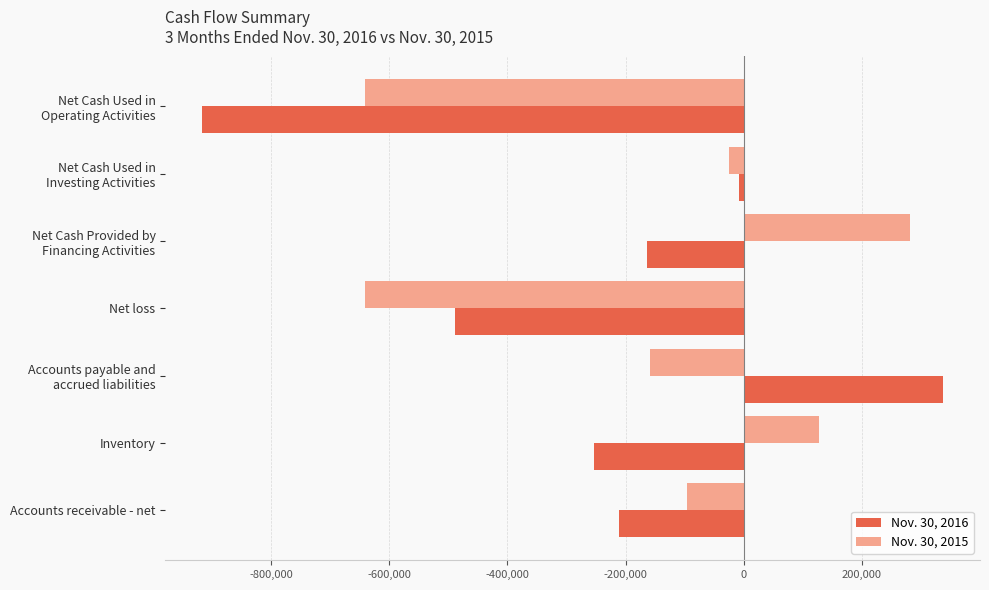

What are all the series names shown in the legend?

Nov. 30, 2016, Nov. 30, 2015